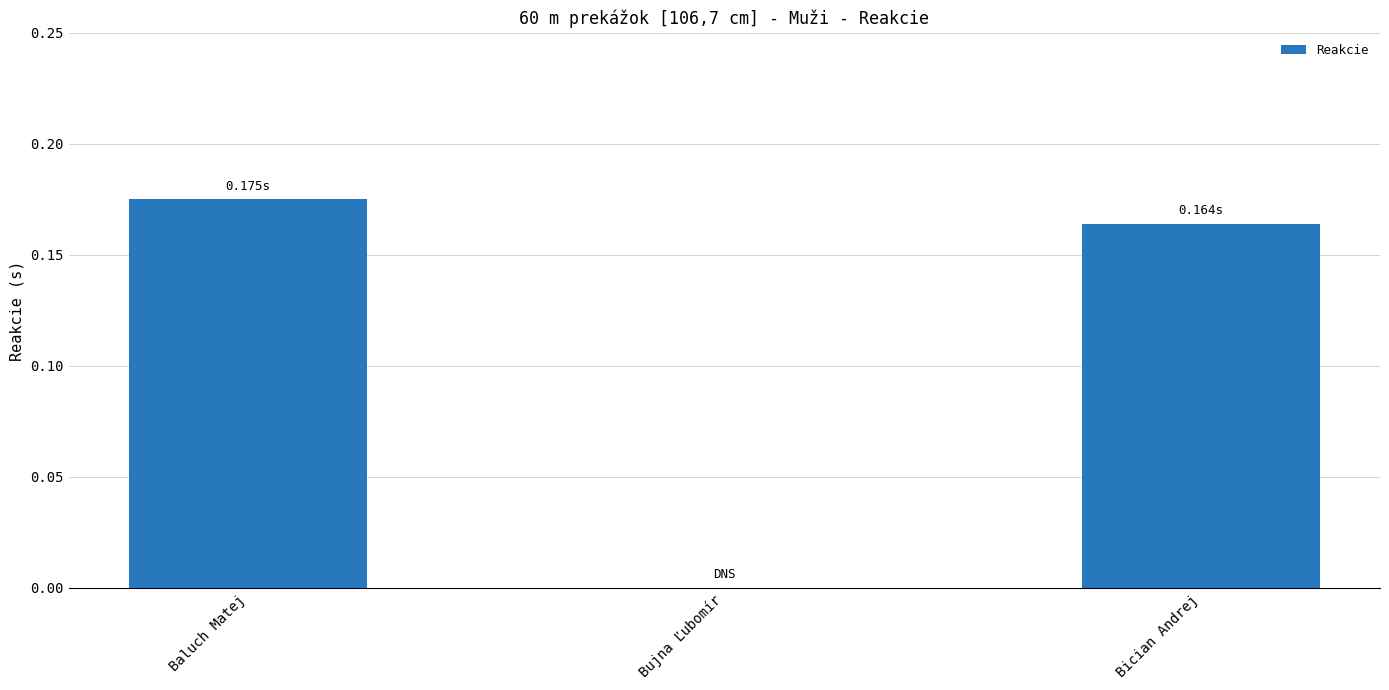

What is the sum of all values?

0.3